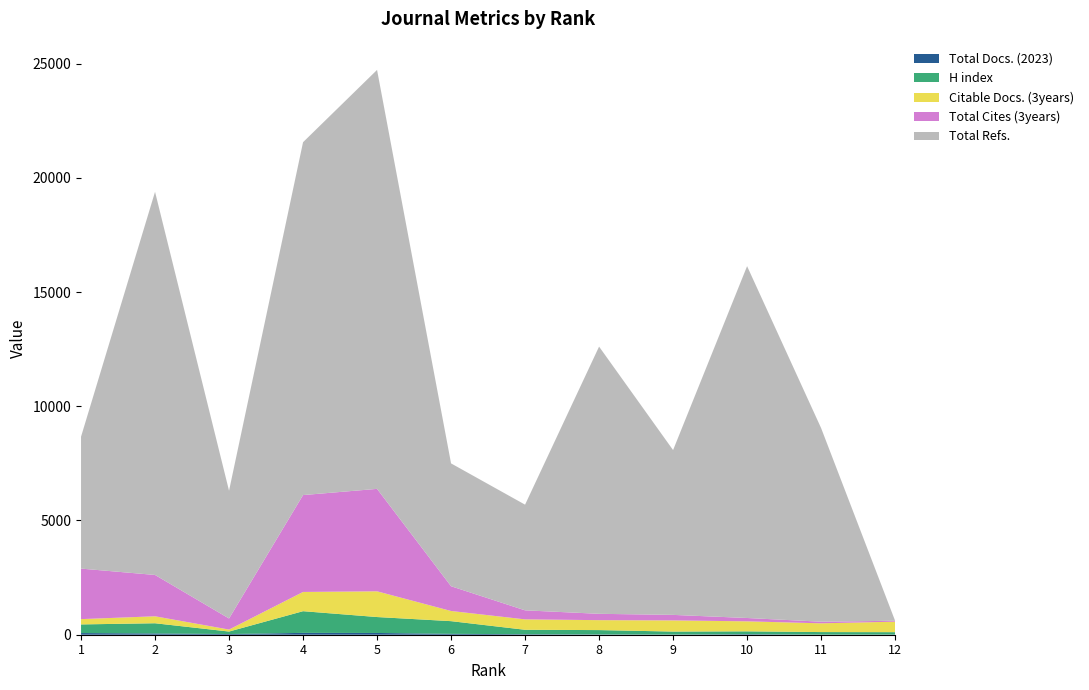

Reading left to right, what are all the values shown in this chart?

Total Docs. (2023): 73	56	30	81	77	39	23	13	7	23	4	7
Citable Docs. (3years): 232	305	87	842	1126	445	456	435	489	438	383	459
Total Cites (3years): 2211	1809	484	4240	4484	1083	395	277	241	146	71	41
Total Refs.: 5773	16770	5594	15446	18338	5377	4626	11696	7214	15401	8477	0
H index: 378	446	109	949	697	555	193	190	131	125	112	105